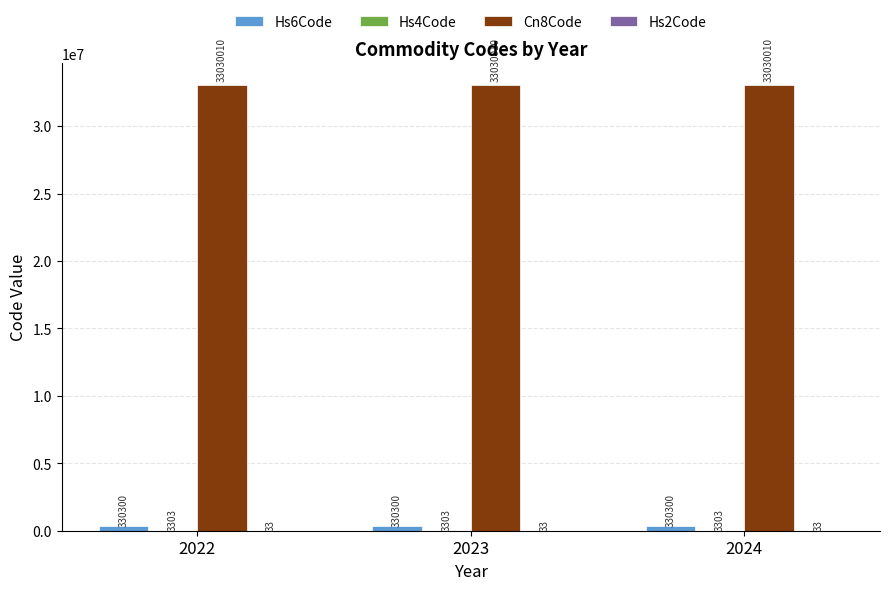

What value does the Cn8Code series have at 2023?

33030010